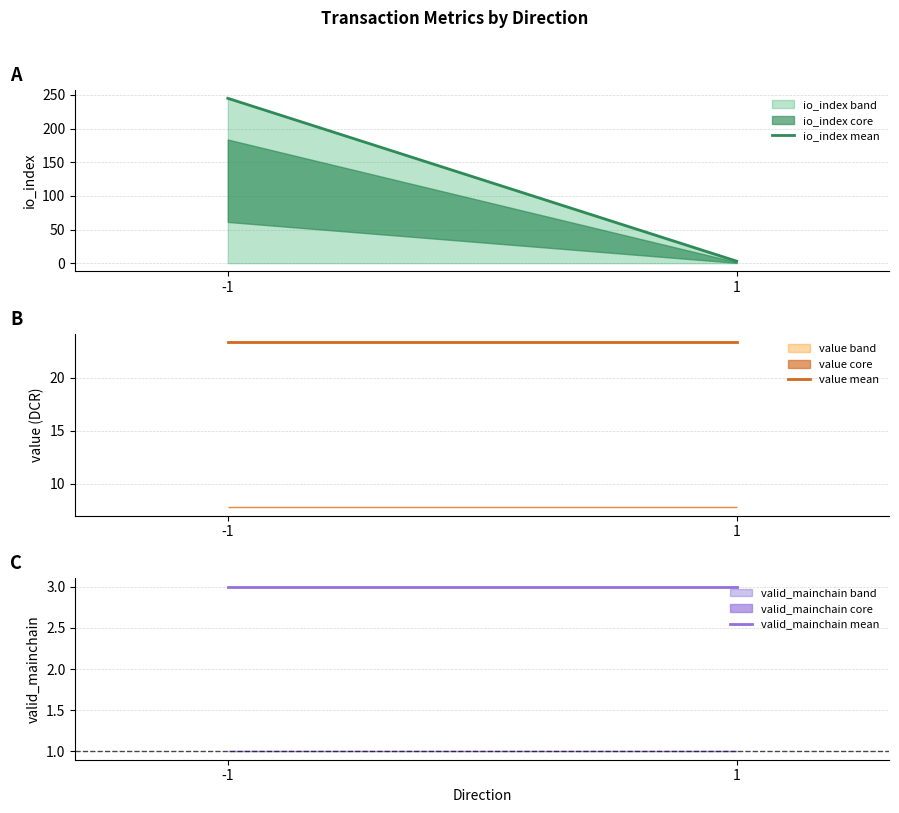

Where is valid_mainchain mean nearest to the value 3?

-1